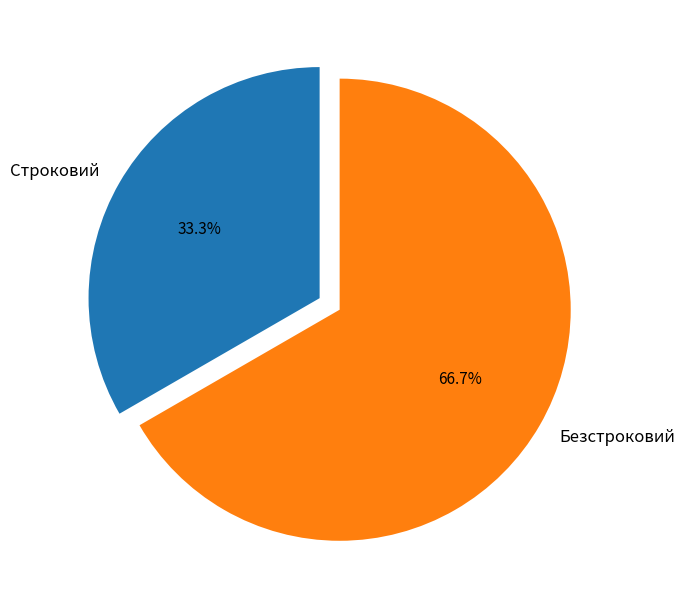

Which has a higher value, Безстроковий or Строковий?

Безстроковий